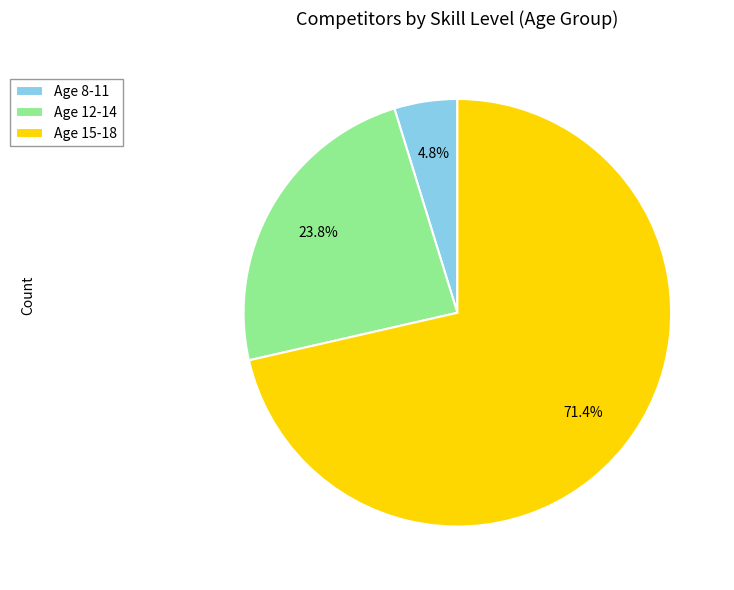

Which slice is the largest?

Age 15-18